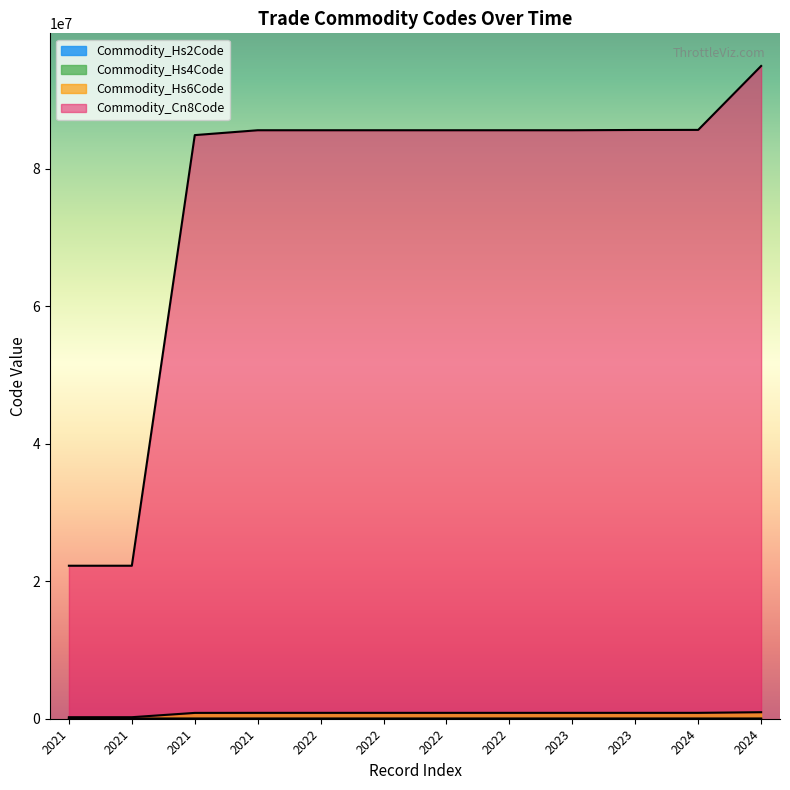

Does the chart display data point markers on the line(s)?

No